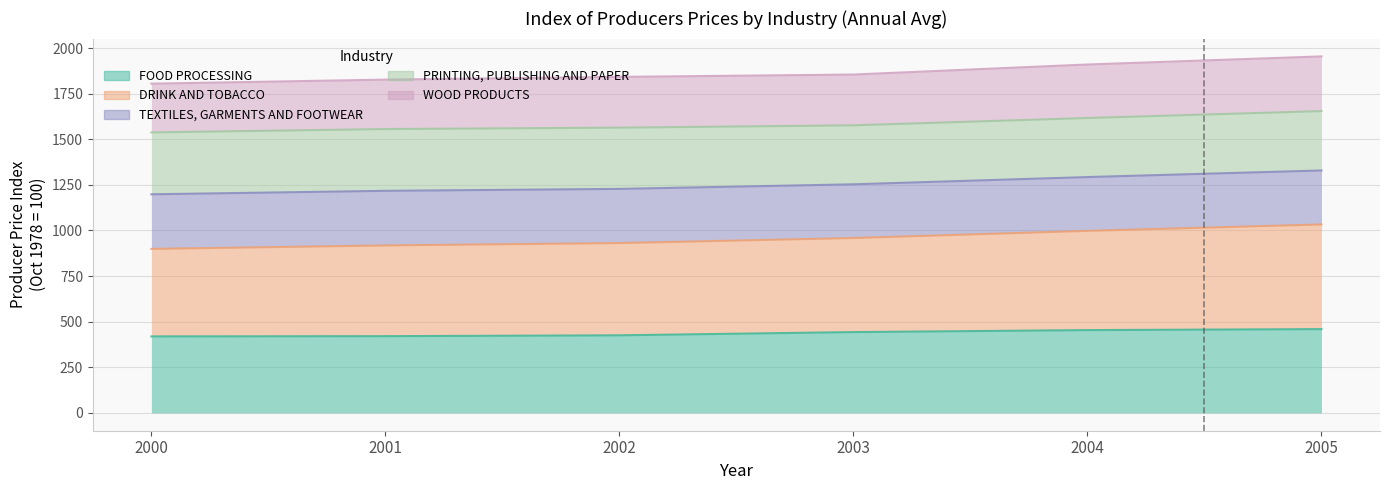

Rank the categories by DRINK AND TOBACCO value from lowest to highest.

2000, 2001, 2002, 2003, 2004, 2005